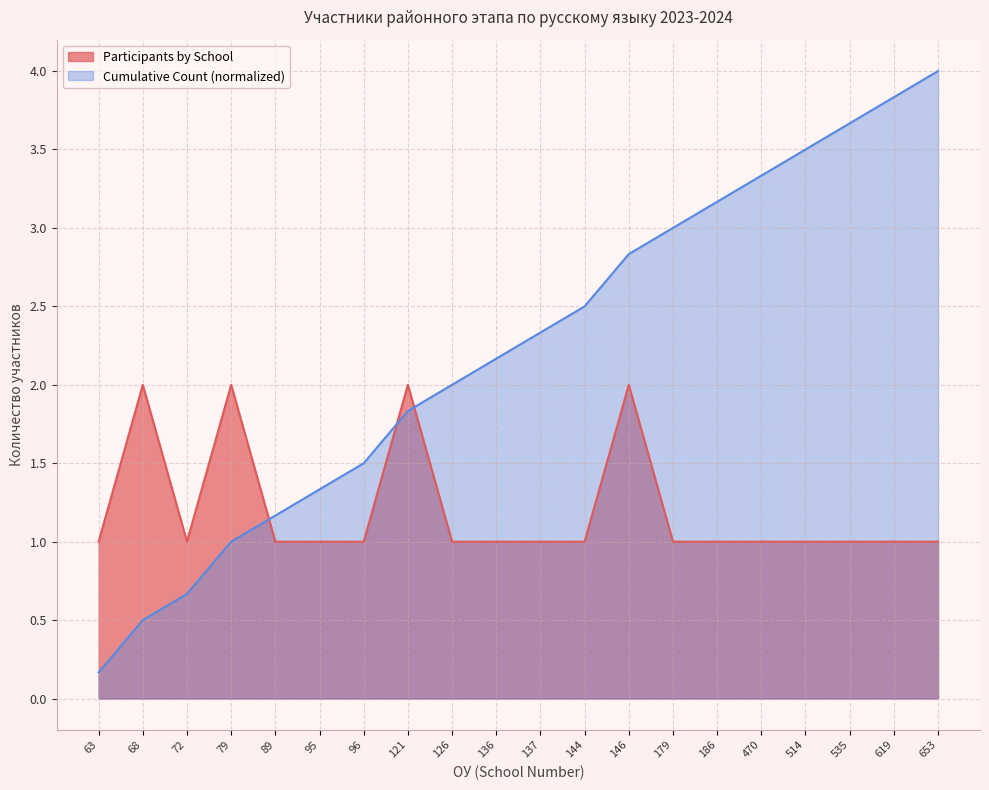

Count the Participants by School values in the range 1 to 2.

20